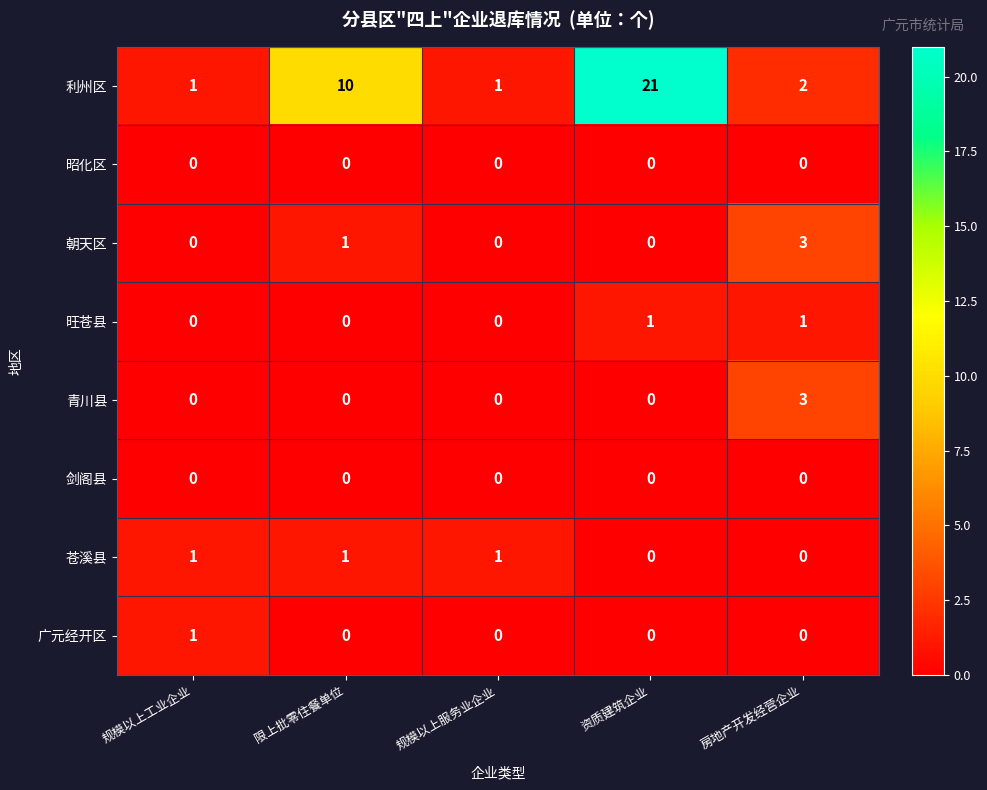

What is the total value across all series at 规模以上服务业企业?

2